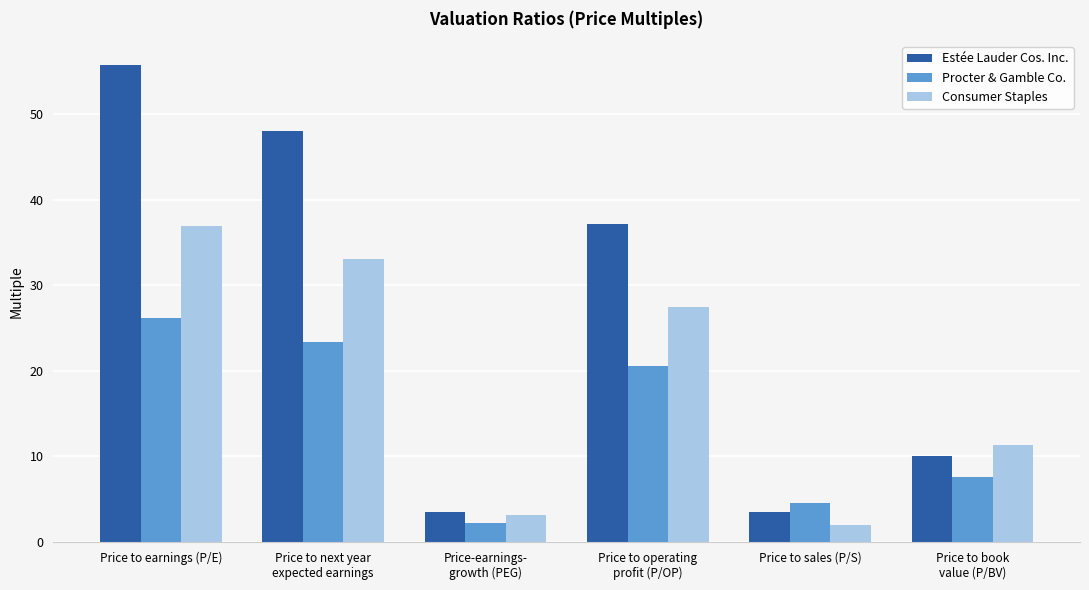

At which label does Procter & Gamble Co. first exceed 20?

Price to earnings (P/E)